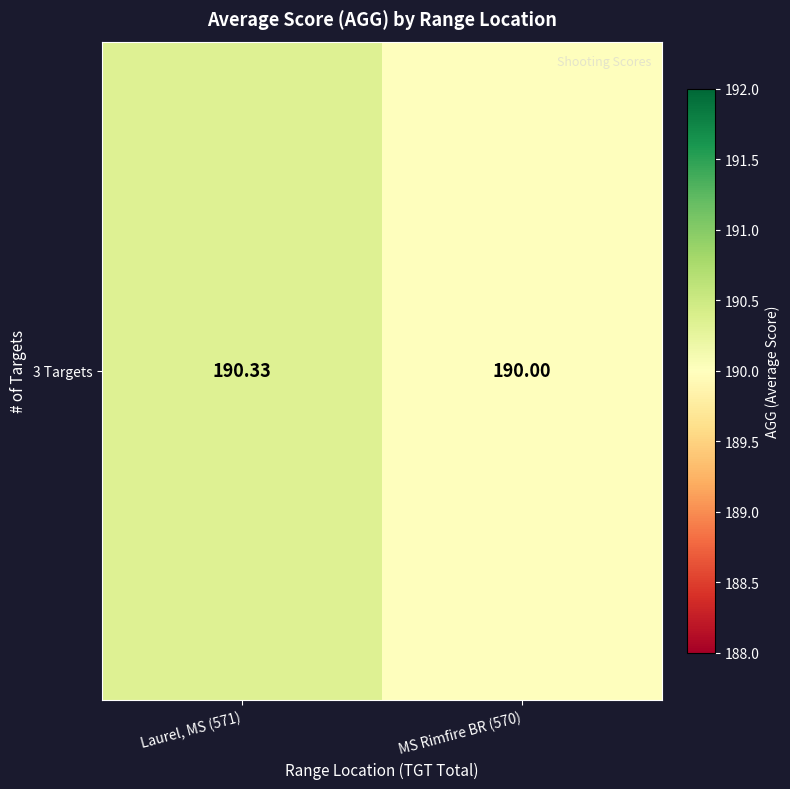

The value at Laurel, MS (571) is 190.3. True or false?

True